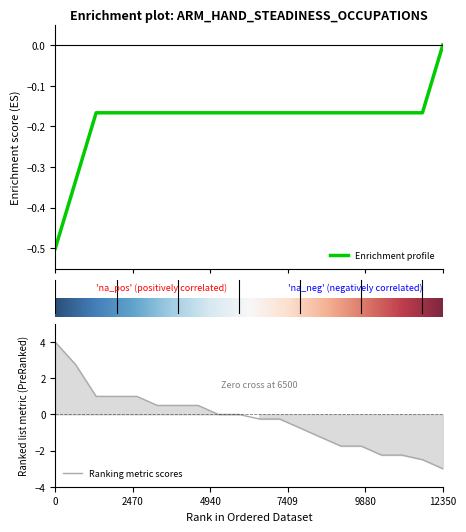

What is the lowest value of the Enrichment profile series?

-0.5